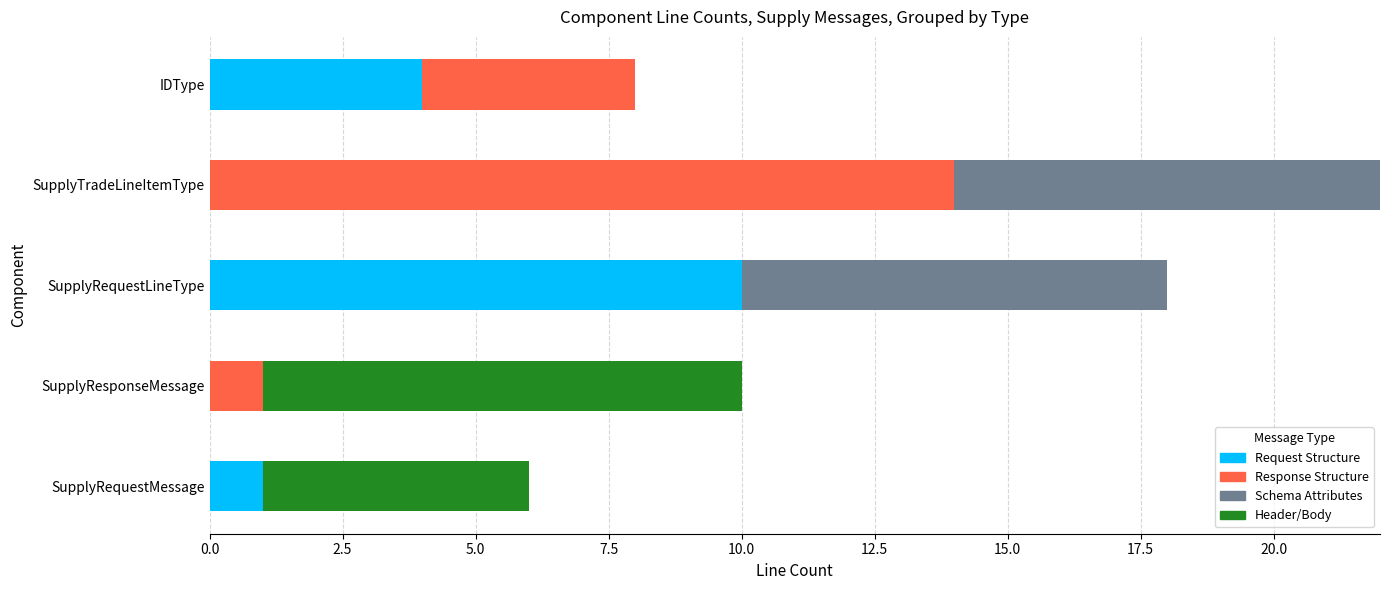

How many Request Structure values are between 0 and 4?

4